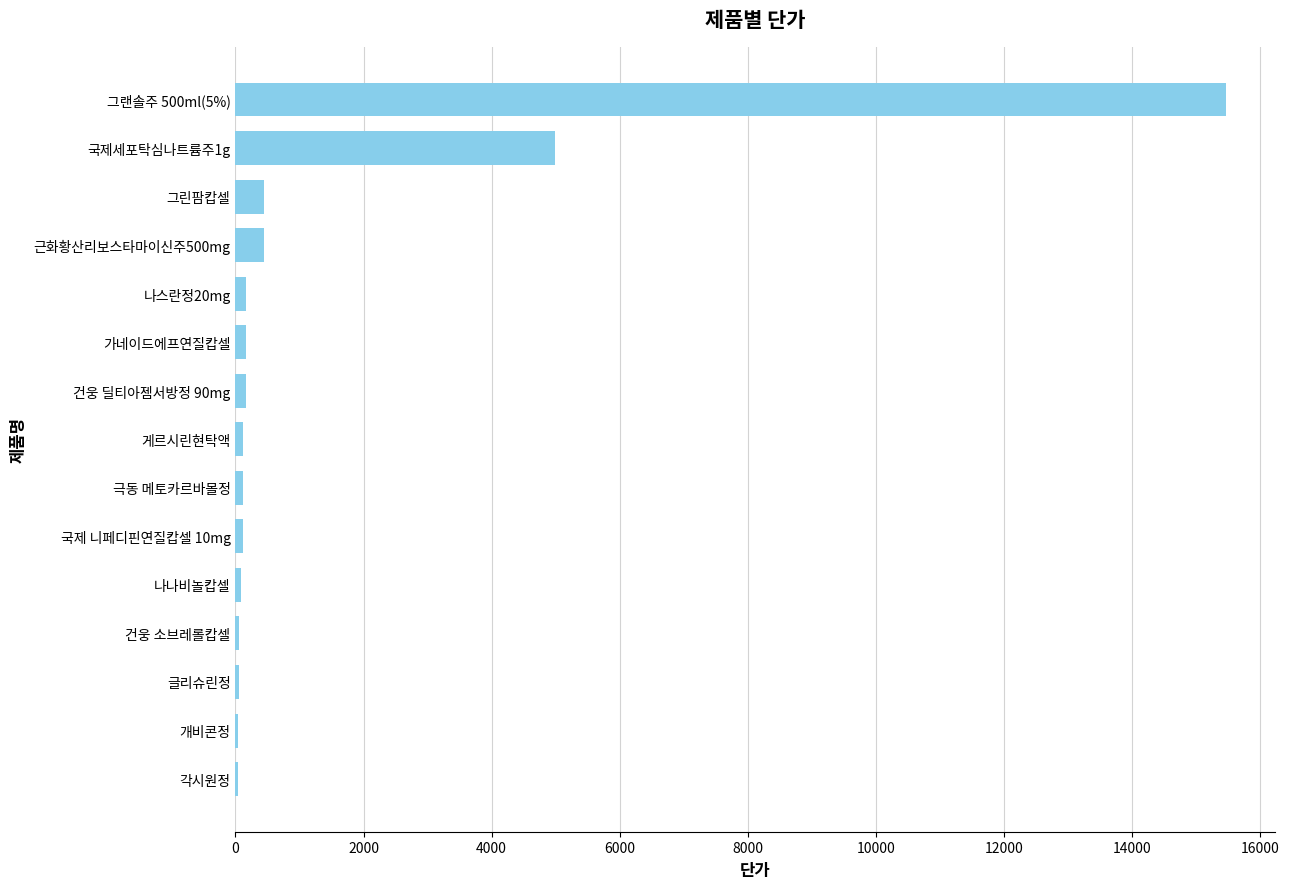

Where is the data nearest to the value 7750?

국제세포탁심나트륨주1g